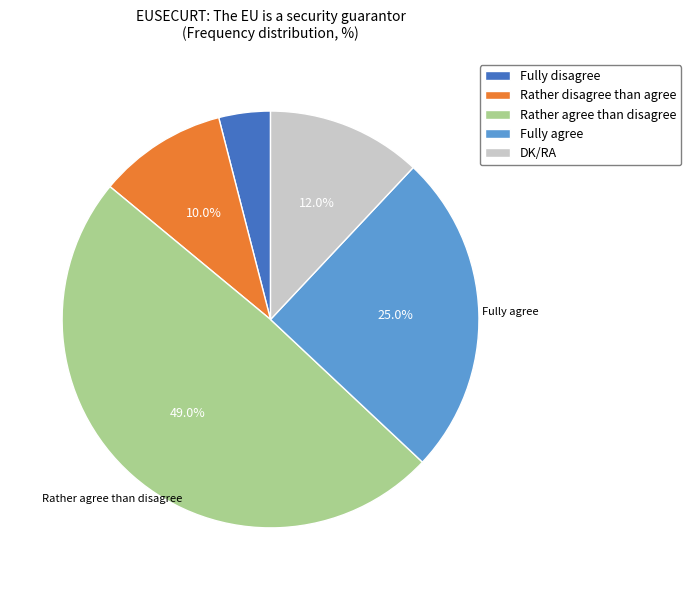

Does Fully agree represent more than half of the total?

No